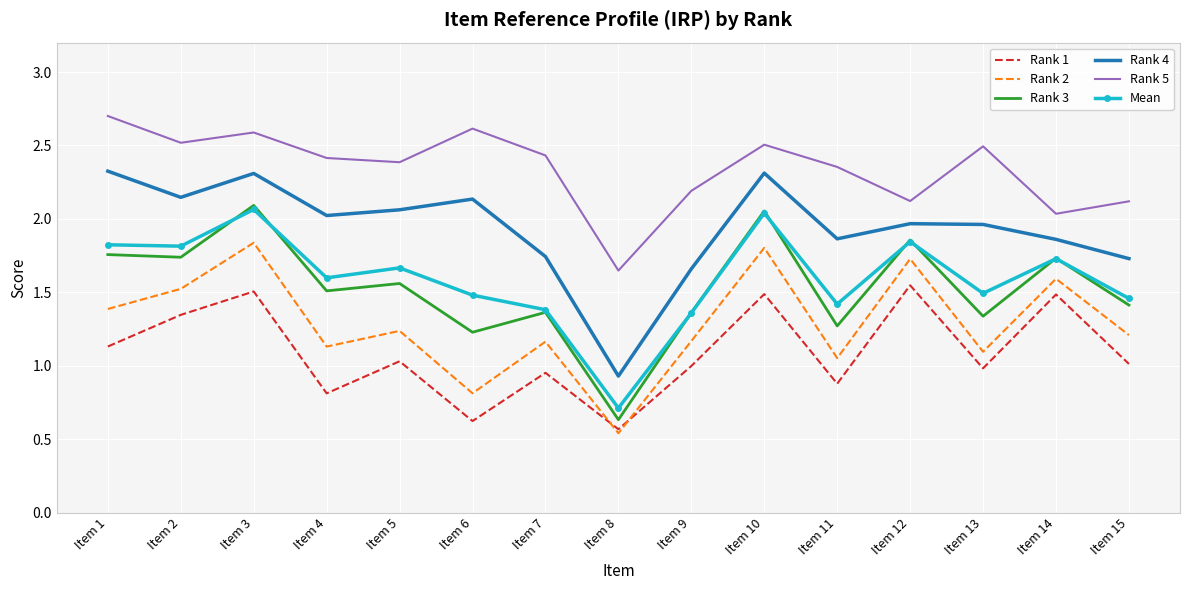

Is it true that Rank 3 equals 2.2 at Item 9?

False